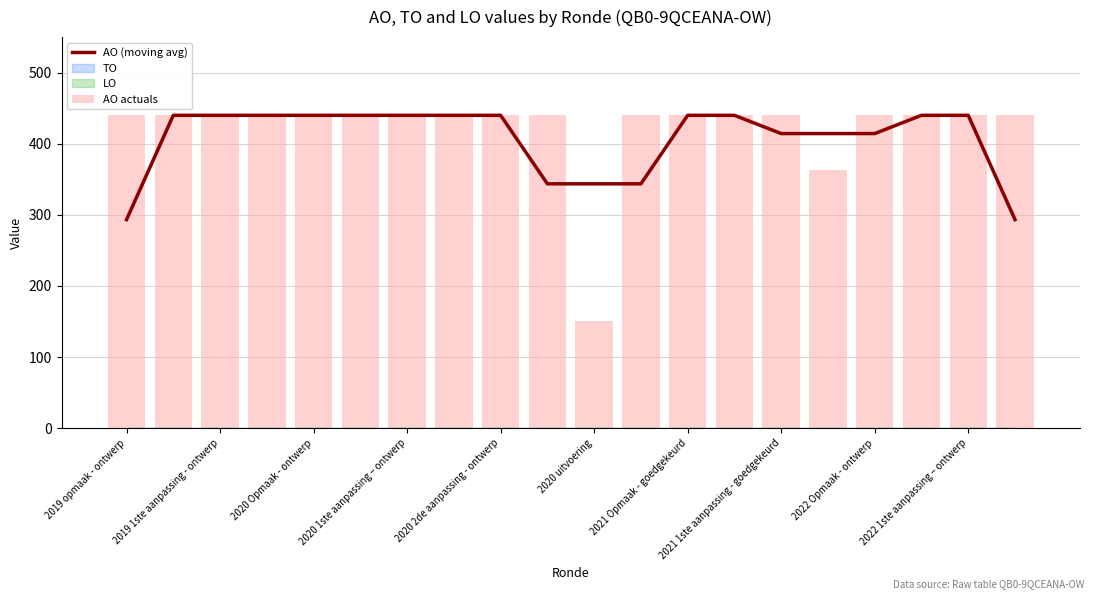

What is the value of the AO actuals bar at the 7th from the left?

440.0